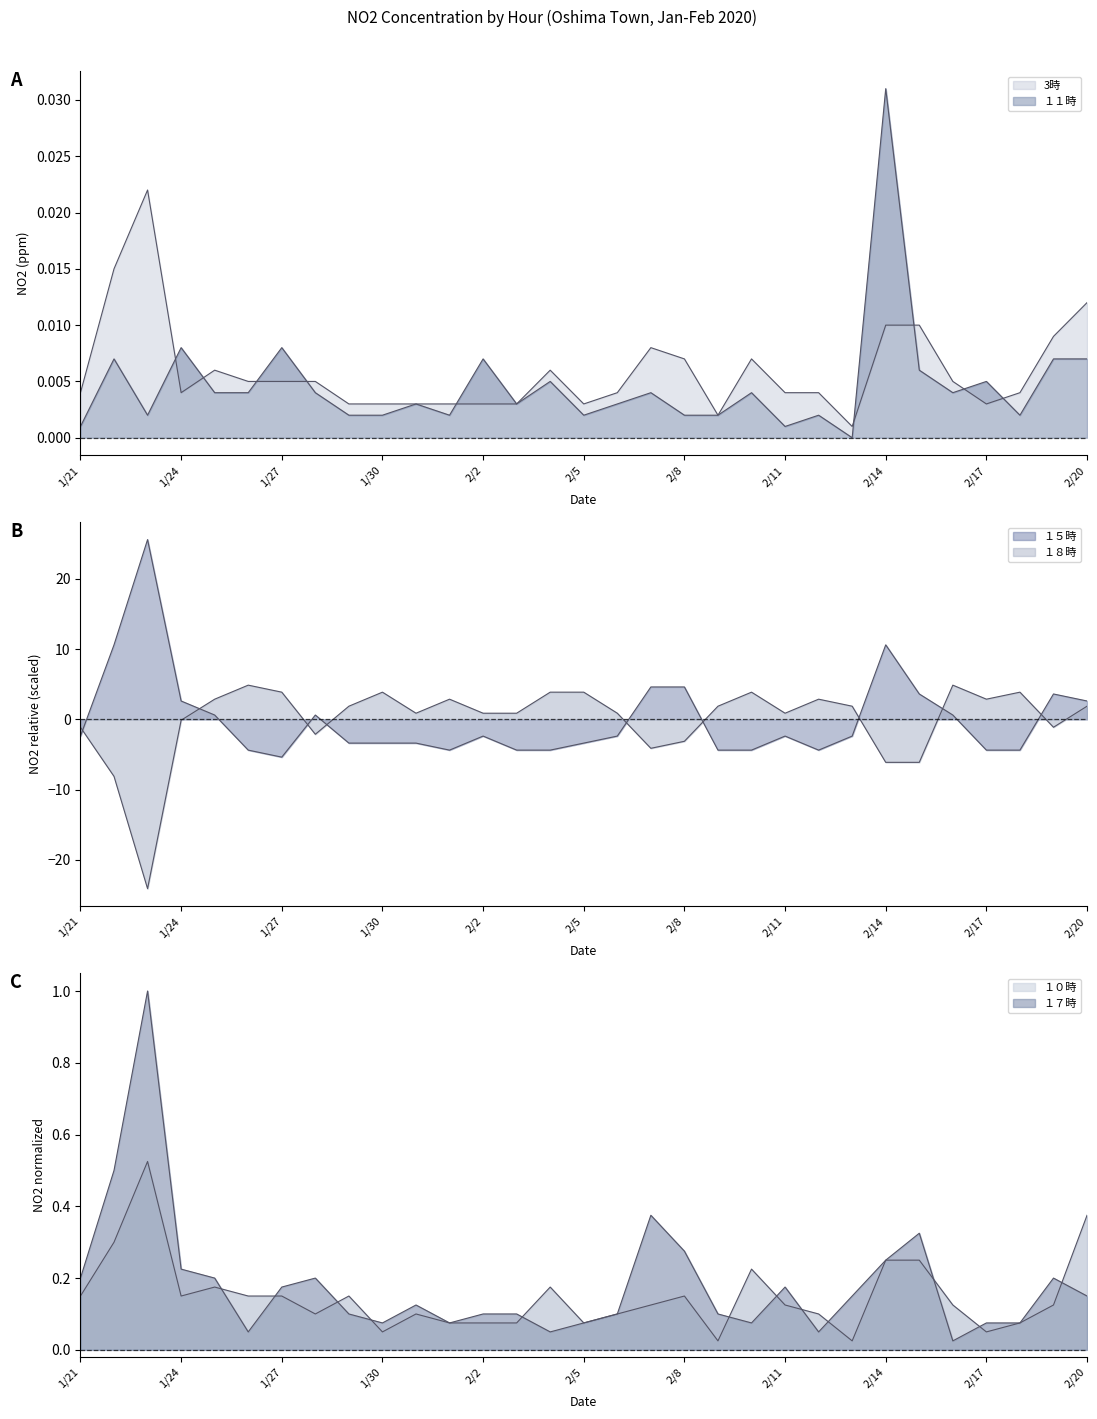

Which has a higher value, 1/24 or 1/28?

1/24